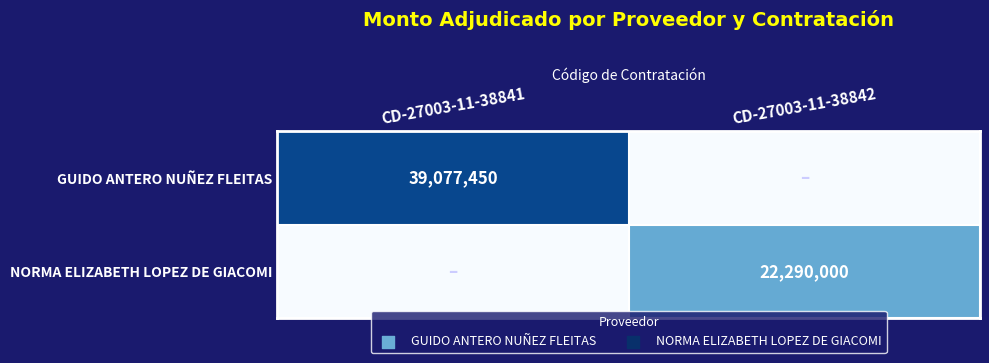

True or false: GUIDO ANTERO NUÑEZ FLEITAS has a value of 23485943 at CD-27003-11-38841.

False